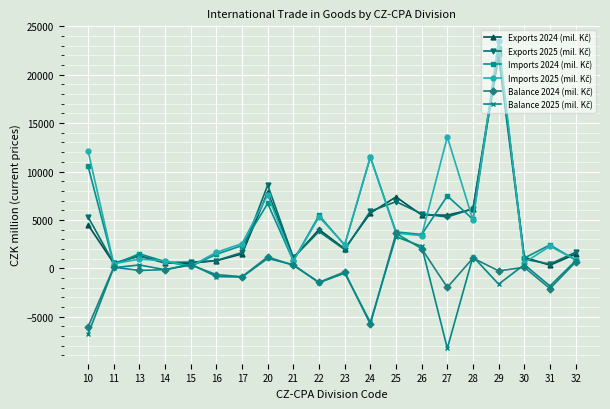

At which category is the sum across all series the highest?

29